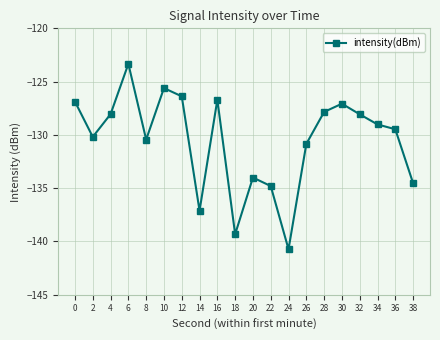

What is the sum of the values at 36 and 0?

-256.4